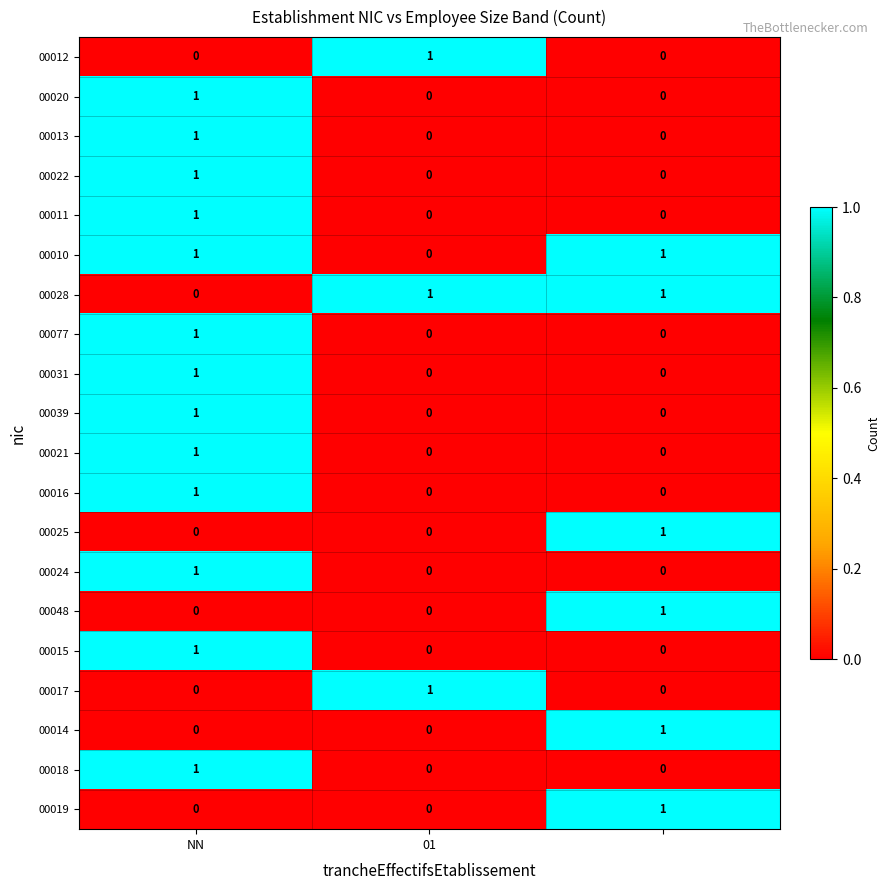

At how many categories does at least one series exceed 0?

3